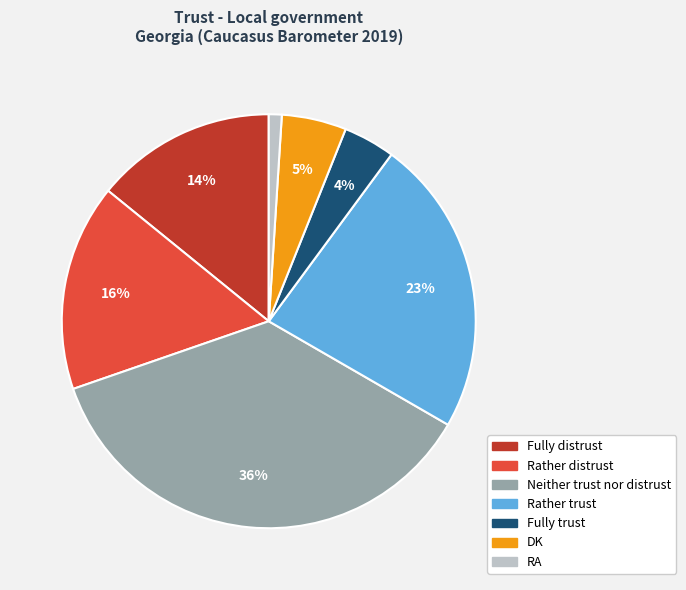

To the nearest percent, what is the average slice percentage?

14%